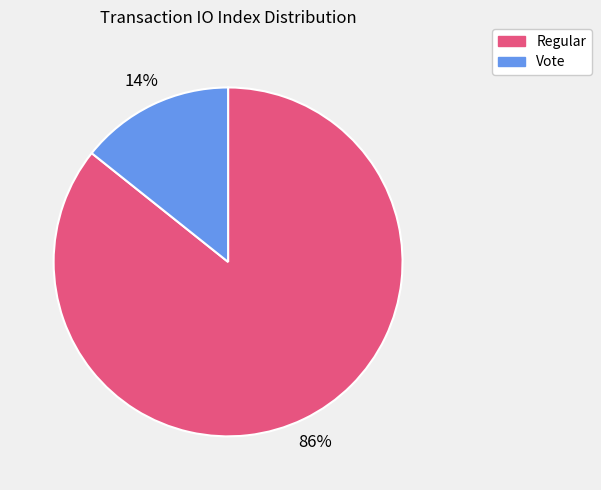

Rank the categories by value from lowest to highest.

Vote, Regular